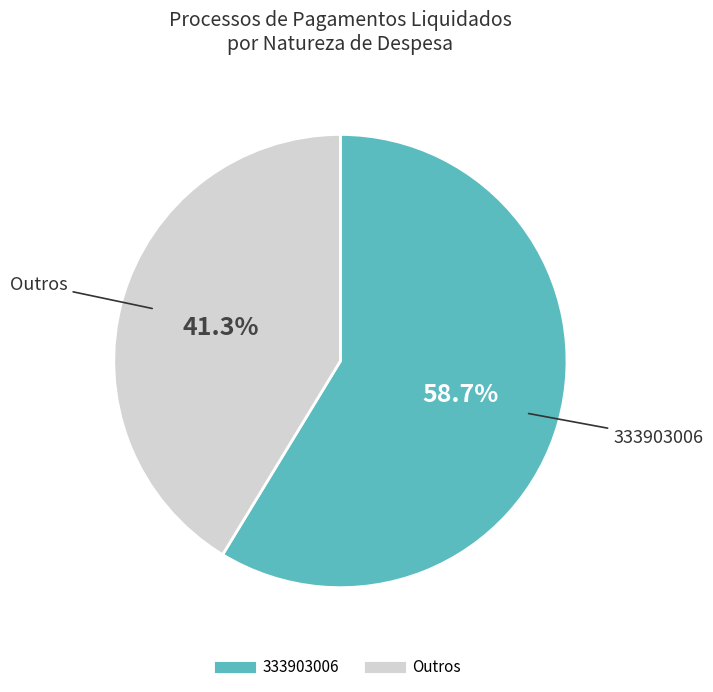

To the nearest percent, what is the difference between the largest and smallest slice percentages?

17%